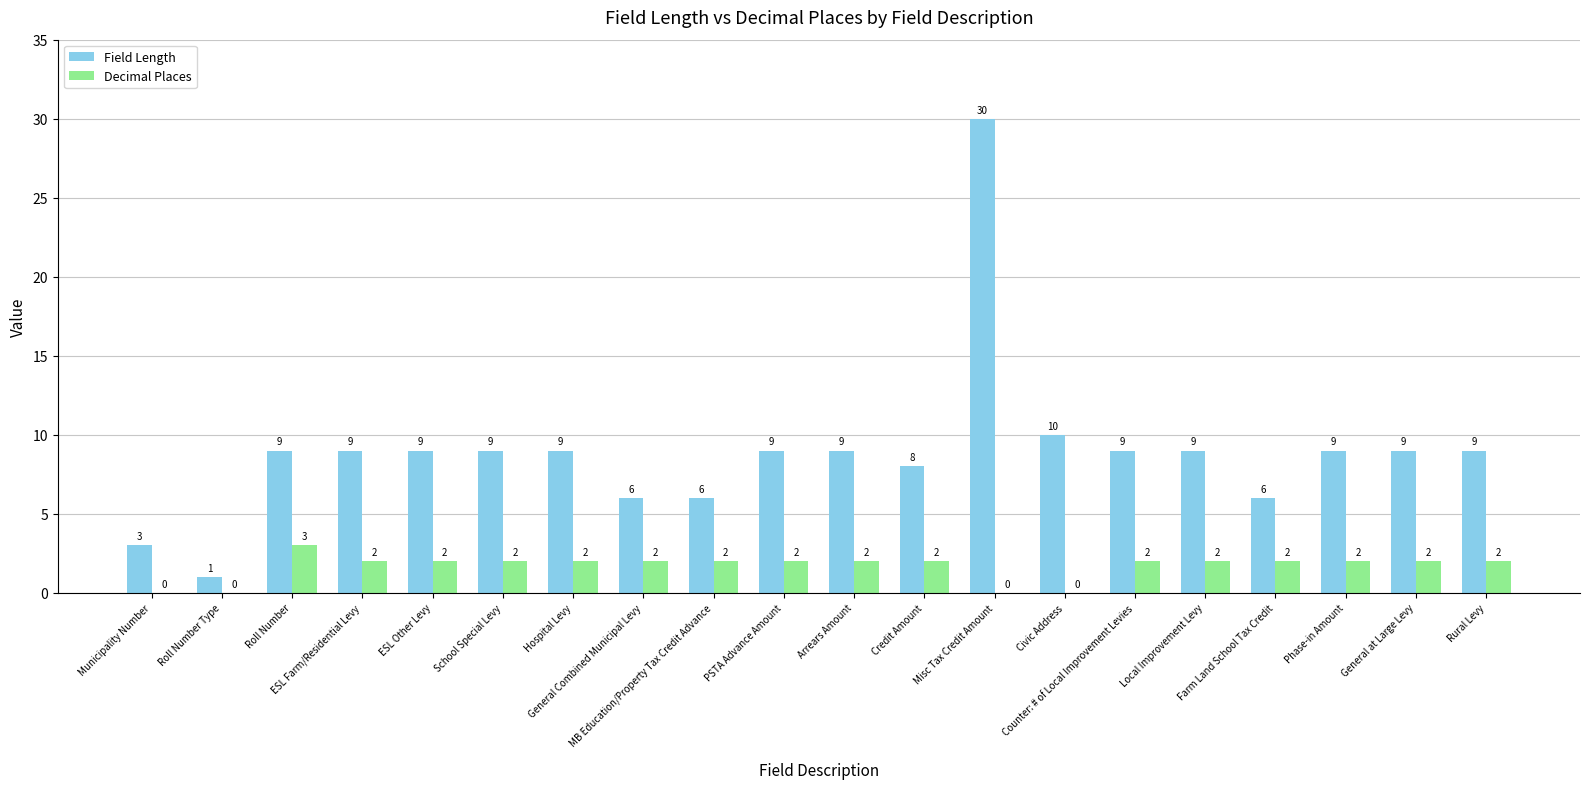

What is the sum of all Field Length values?

178